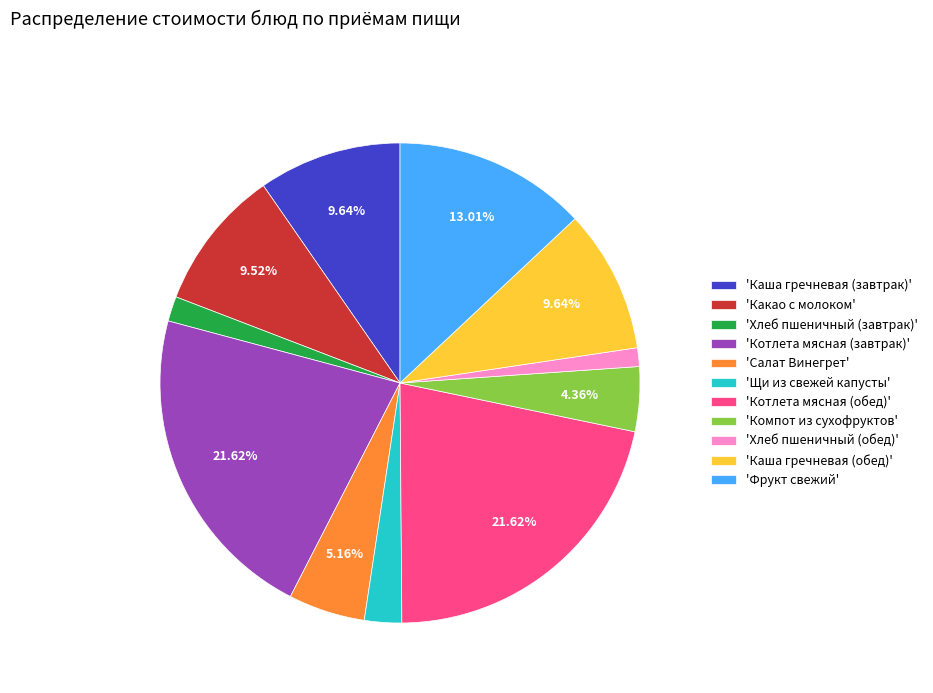

Is there any slice that represents more than half of the pie?

No